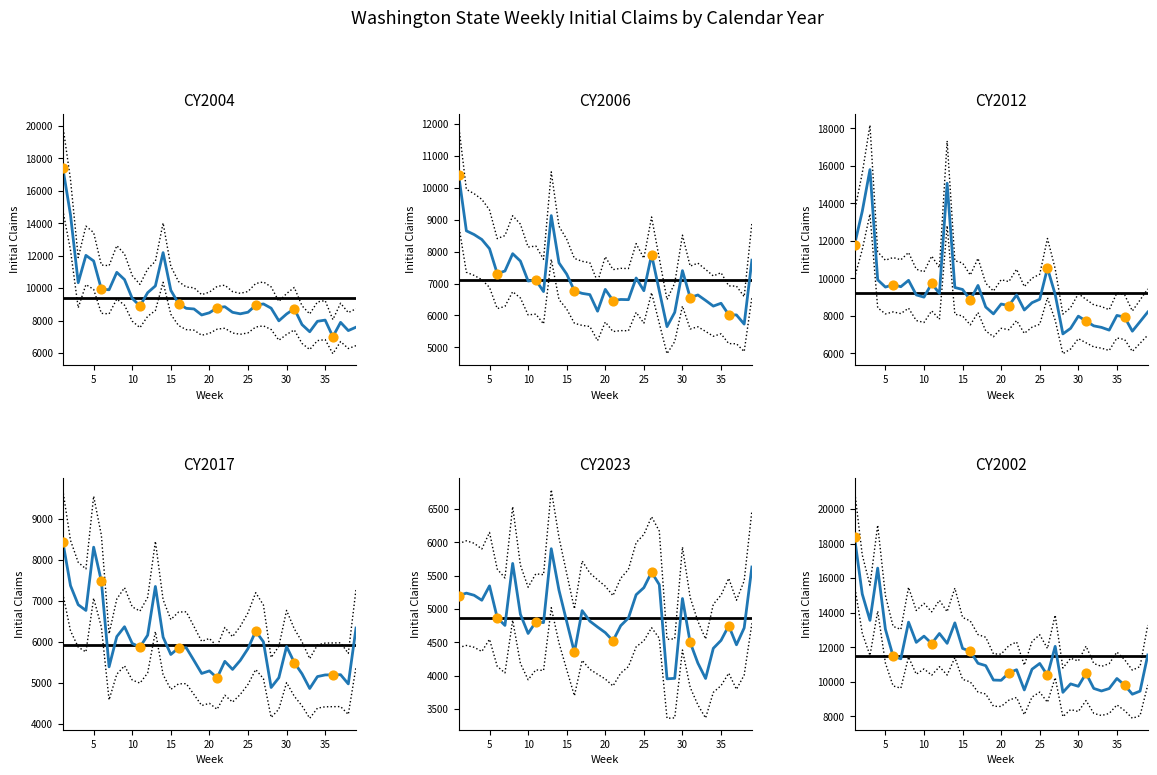

Which series reaches the minimum Y coordinate?

CY2023